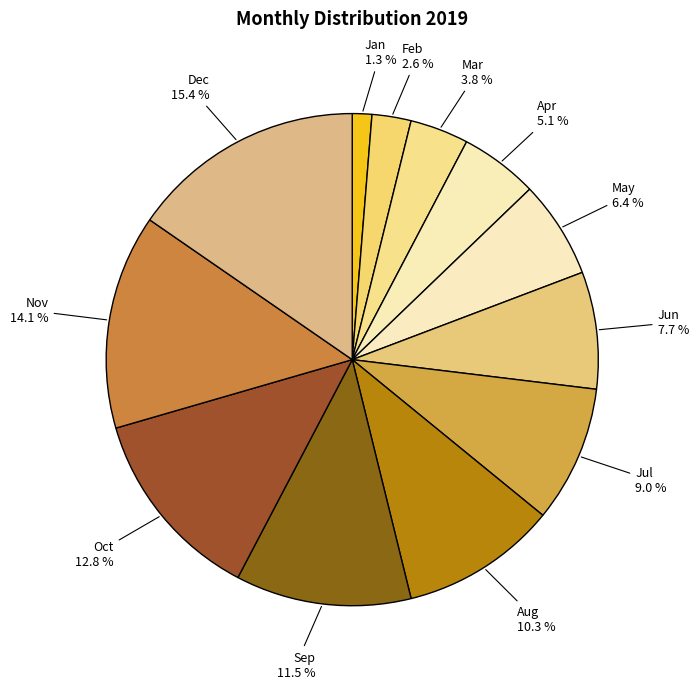

Which has a higher value, Jun or Oct?

Oct